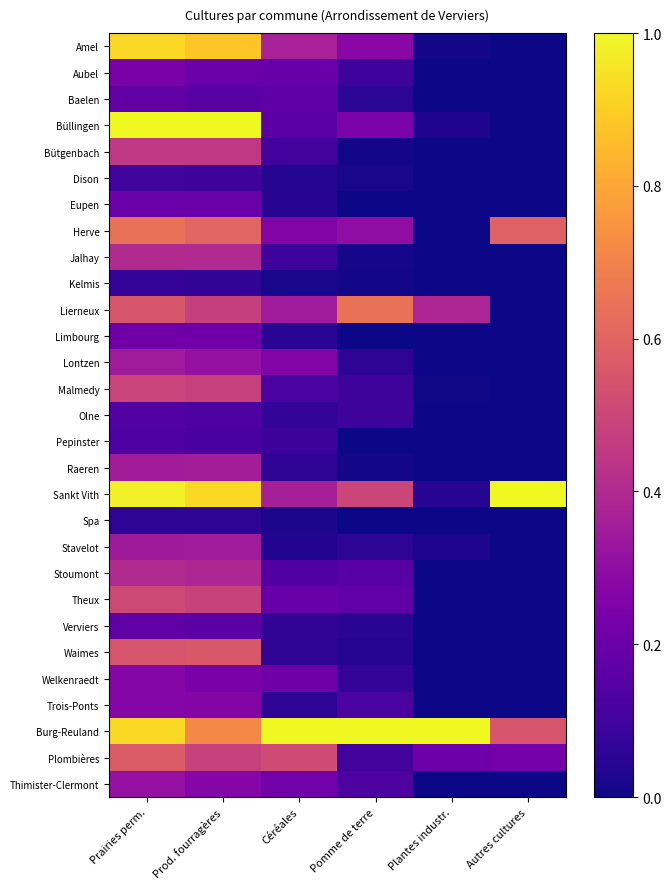

What is the total value across all series at Prod. fourragères?

11.0